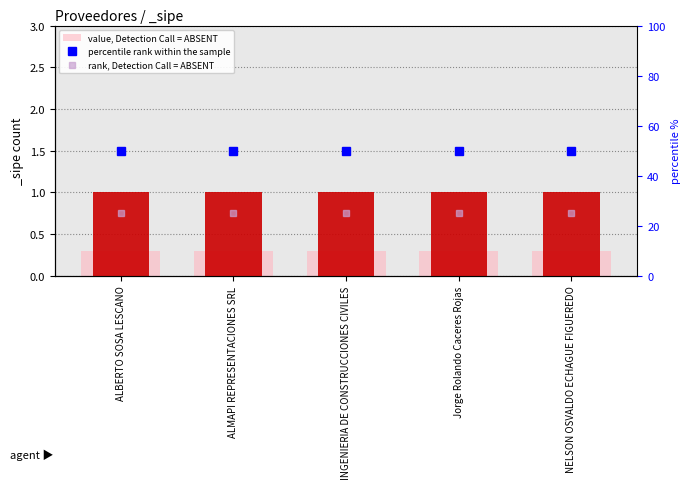

How many bars are there in each group?

3